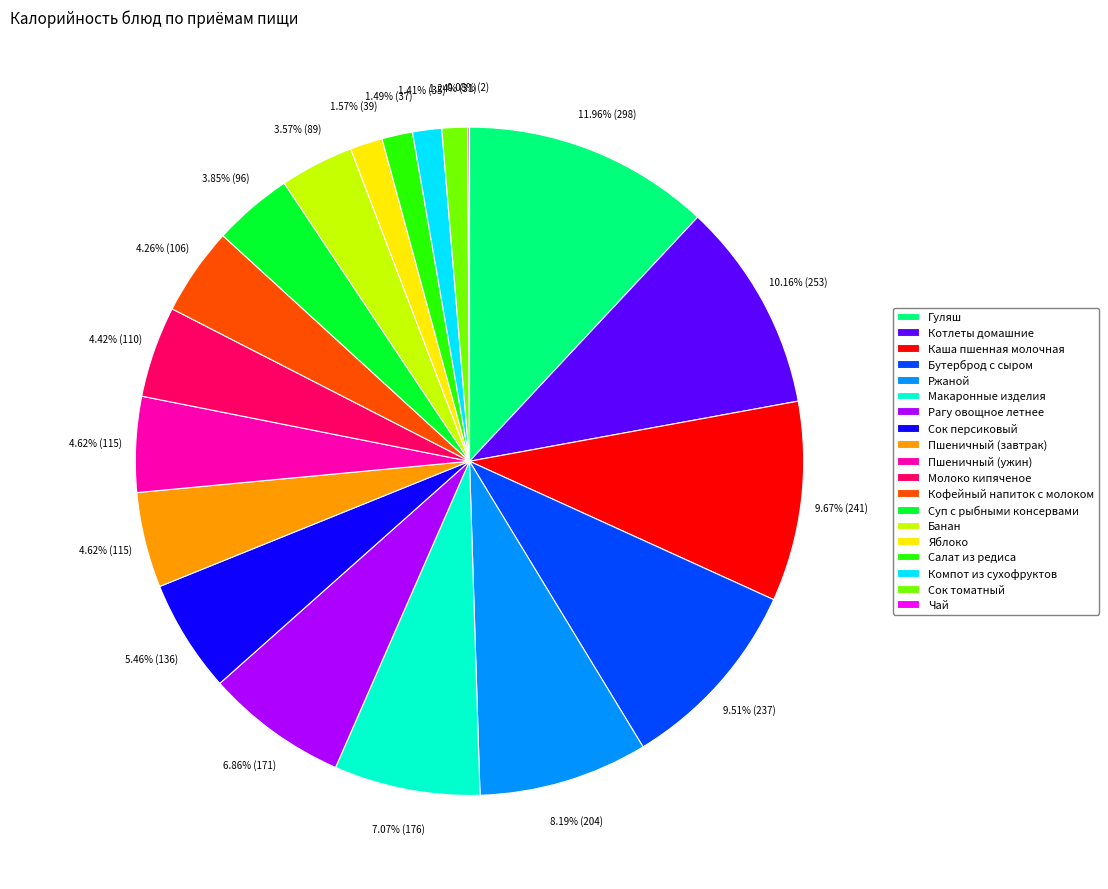

Which has a higher value, Ржаной or Пшеничный (ужин)?

Ржаной